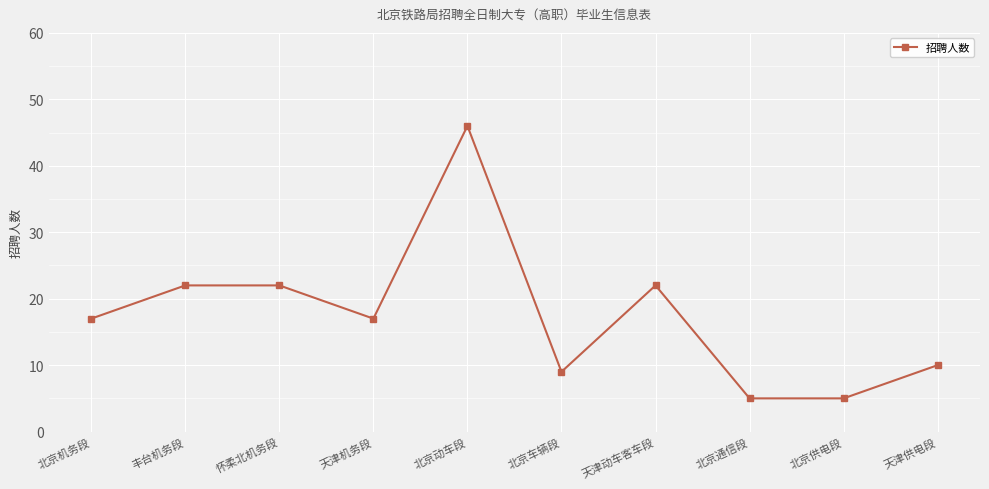

What is the label of the 5th point from the left?

北京动车段